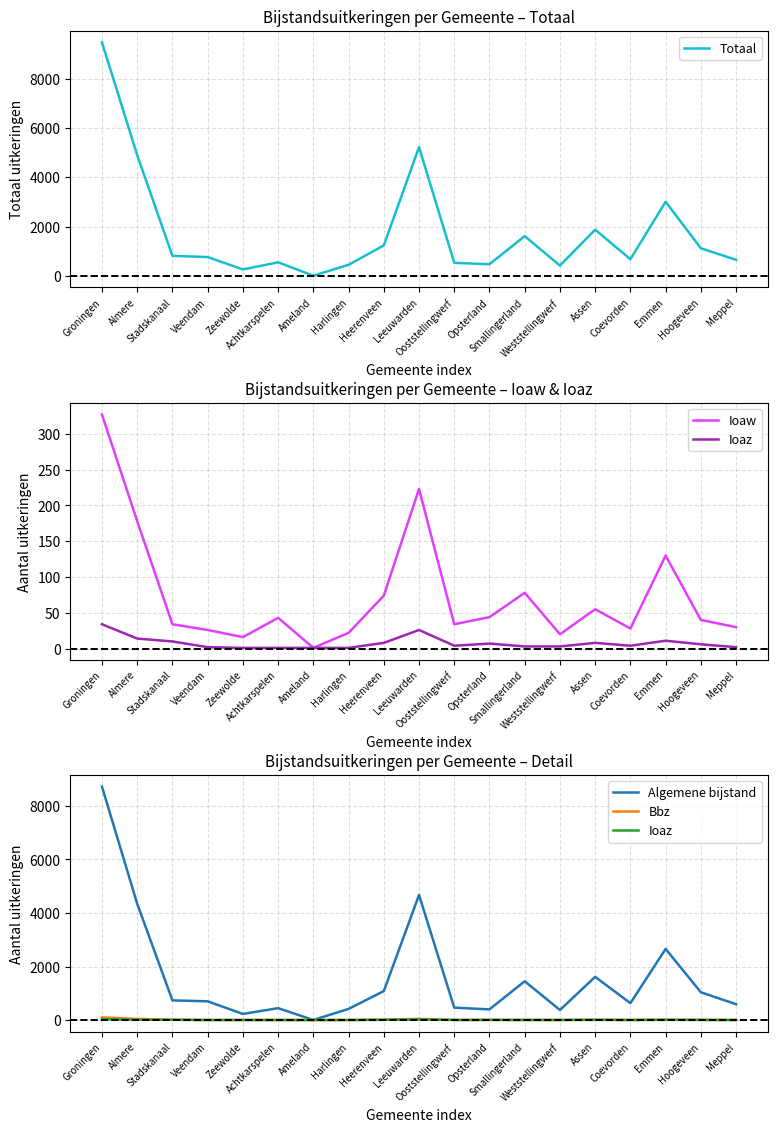

What is the value of the Totaal point at the 4th from the left?

762